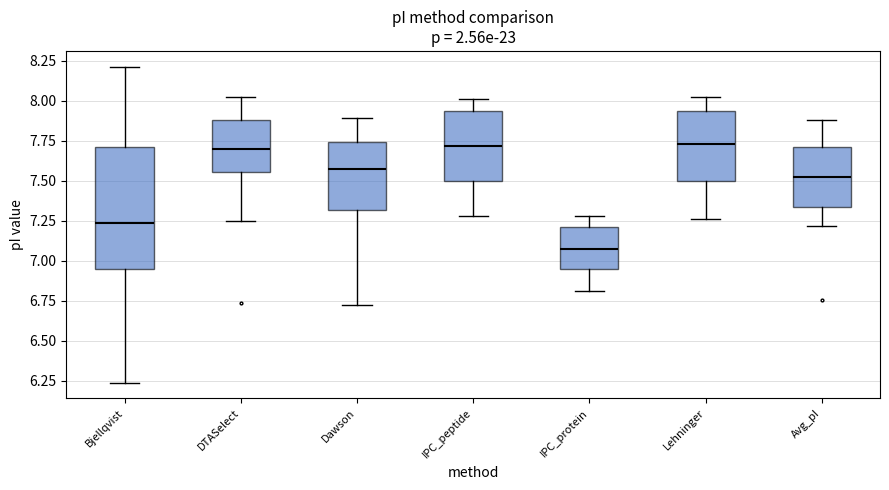

Reading left to right, transcribe this box plot: for each box, give where its median line is, the range the box spans, and where its two whiskers end, as read against the y-axis. The values are not printed on the chart, so give them approximately, as read against the axis.

Bjellqvist: median 7.25, box 6.95 to 7.70, whiskers 6.25 to 8.20
DTASelect: median 7.70, box 7.55 to 7.90, whiskers 7.25 to 8.00
Dawson: median 7.55, box 7.30 to 7.75, whiskers 6.70 to 7.90
IPC_peptide: median 7.70, box 7.50 to 7.95, whiskers 7.30 to 8.00
IPC_protein: median 7.05, box 6.95 to 7.20, whiskers 6.80 to 7.30
Lehninger: median 7.75, box 7.50 to 7.95, whiskers 7.25 to 8.00
Avg_pI: median 7.50, box 7.35 to 7.70, whiskers 7.20 to 7.90